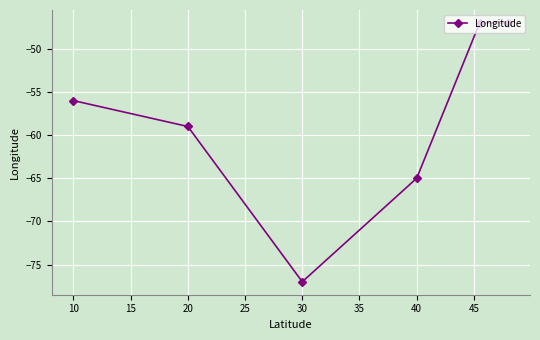

What is the smallest value displayed?

-77